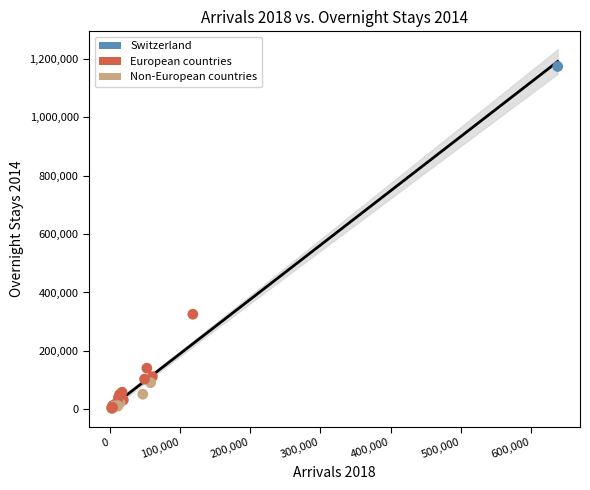

What Y value in the scatter plot is closest to 588092?

325681